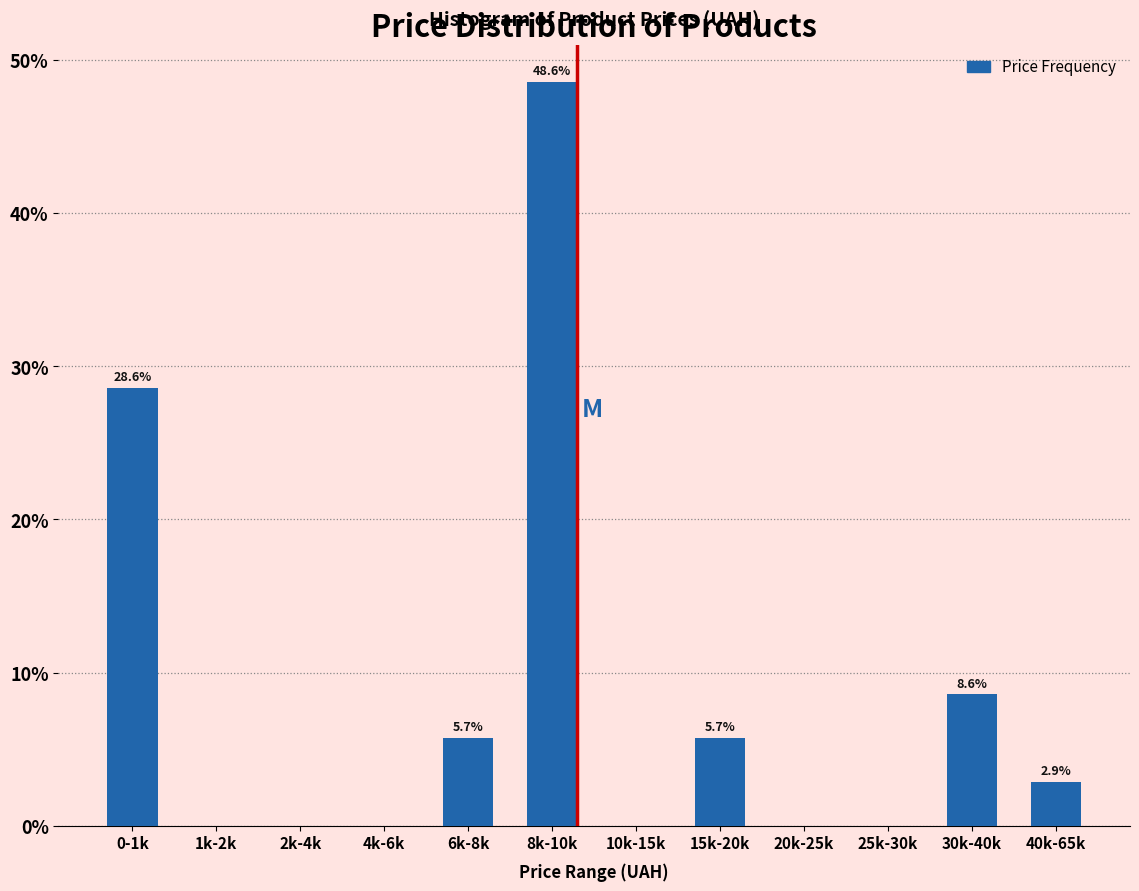

Reading left to right, transcribe all the data shown in this chart.

0-1k=28.6	1k-2k=0.0	2k-4k=0.0	4k-6k=0.0	6k-8k=5.7	8k-10k=48.6	10k-15k=0.0	15k-20k=5.7	20k-25k=0.0	25k-30k=0.0	30k-40k=8.6	40k-65k=2.9